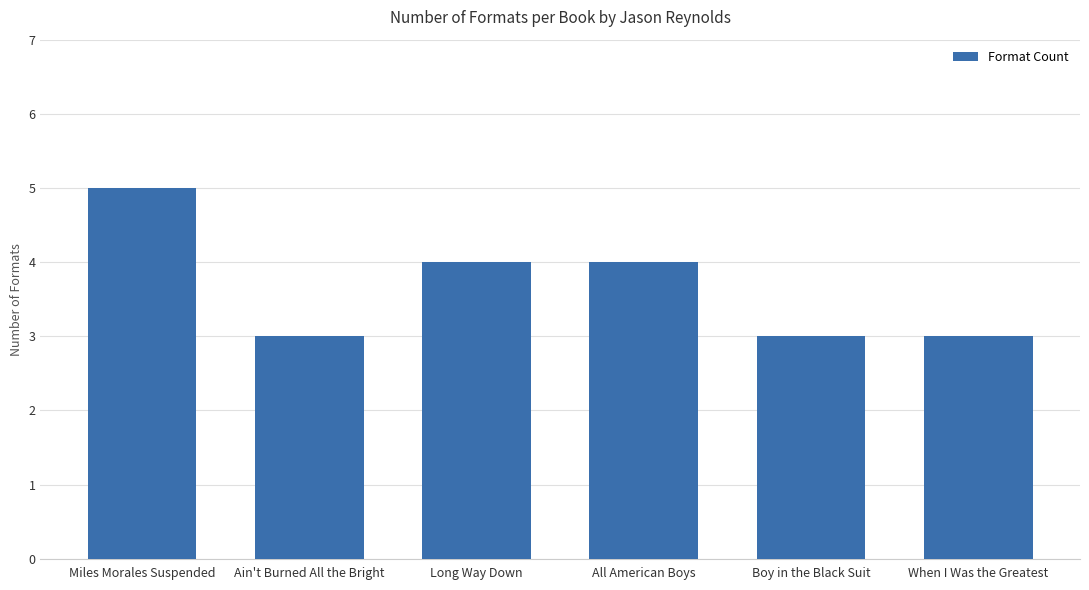

At which label does the data first exceed 4?

Miles Morales Suspended